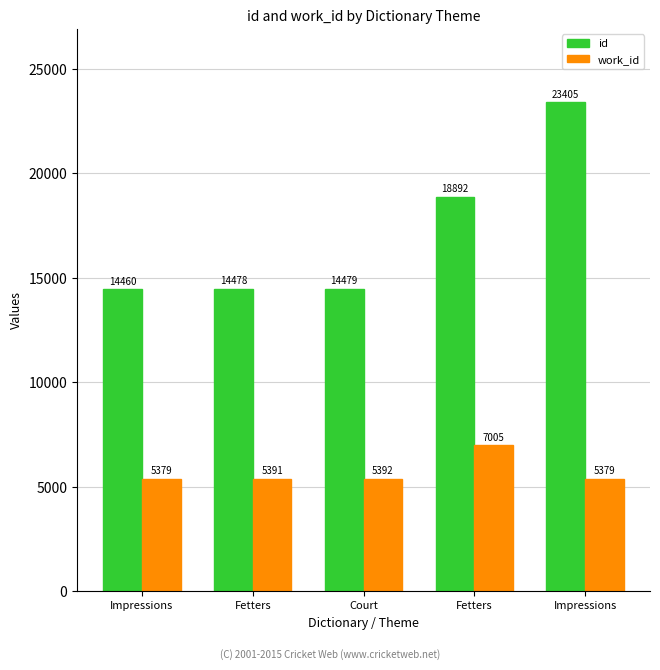

How many distinct data groups are displayed?

2